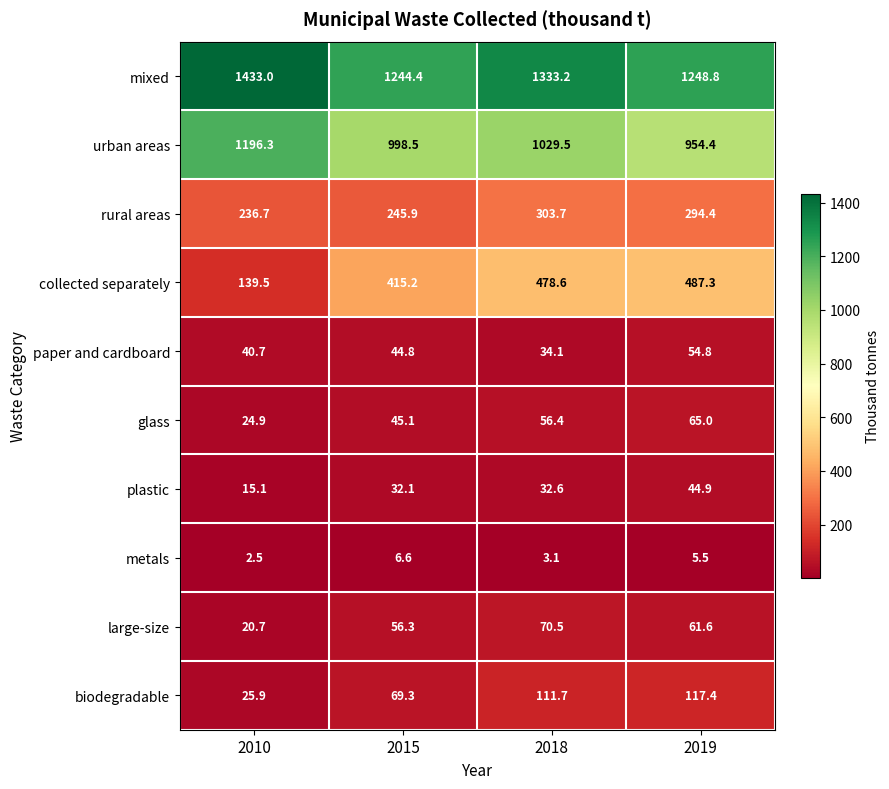

What is the average value of the plastic series?

31.2